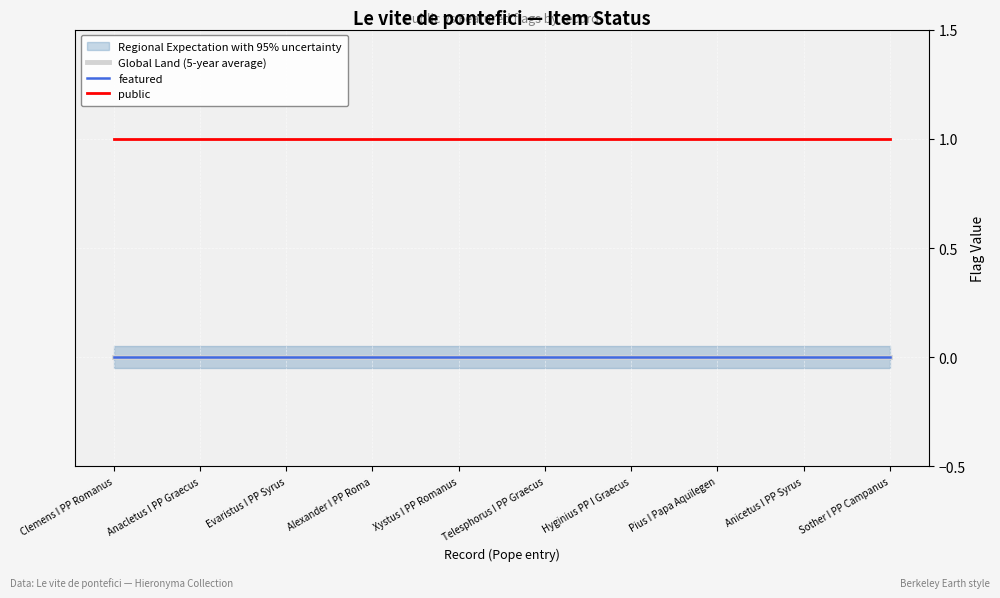

Reading right to left, list all the values displayed in this chart.

Global Land (5-year average): Sother I PP Campanus=0	Anicetus I PP Syrus=0	Pius I Papa Aquilegen=0	Hyginius PP I Graecus=0	Telesphorus I PP Graecus=0	Xystus I PP Romanus=0	Alexander I PP Roma=0	Evaristus I PP Syrus=0	Anacletus I PP Graecus=0	Clemens I PP Romanus=0
featured: Sother I PP Campanus=0	Anicetus I PP Syrus=0	Pius I Papa Aquilegen=0	Hyginius PP I Graecus=0	Telesphorus I PP Graecus=0	Xystus I PP Romanus=0	Alexander I PP Roma=0	Evaristus I PP Syrus=0	Anacletus I PP Graecus=0	Clemens I PP Romanus=0
public: Sother I PP Campanus=1	Anicetus I PP Syrus=1	Pius I Papa Aquilegen=1	Hyginius PP I Graecus=1	Telesphorus I PP Graecus=1	Xystus I PP Romanus=1	Alexander I PP Roma=1	Evaristus I PP Syrus=1	Anacletus I PP Graecus=1	Clemens I PP Romanus=1